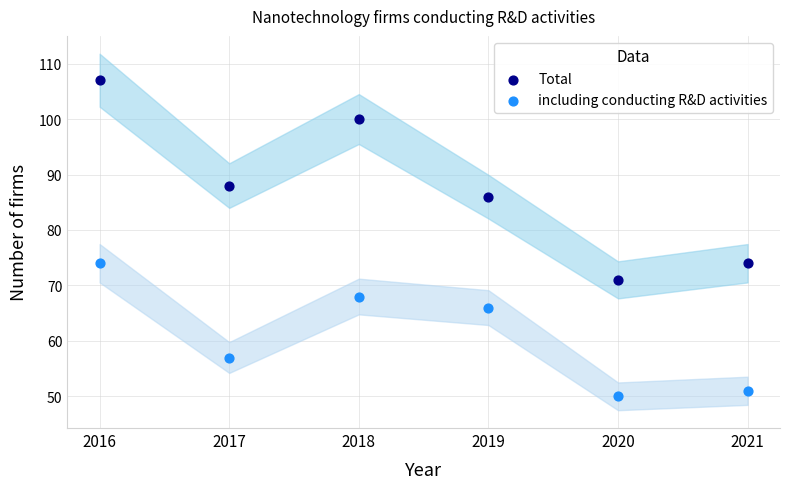

Which series has the widest spread of Y values?

Total